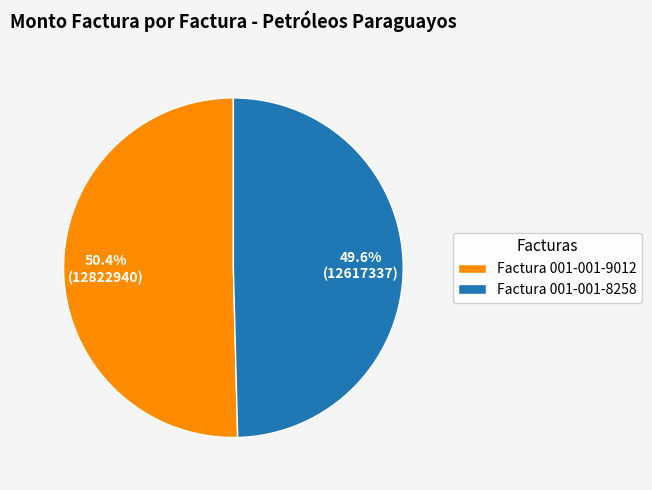

Is there any slice that represents more than half of the pie?

Yes